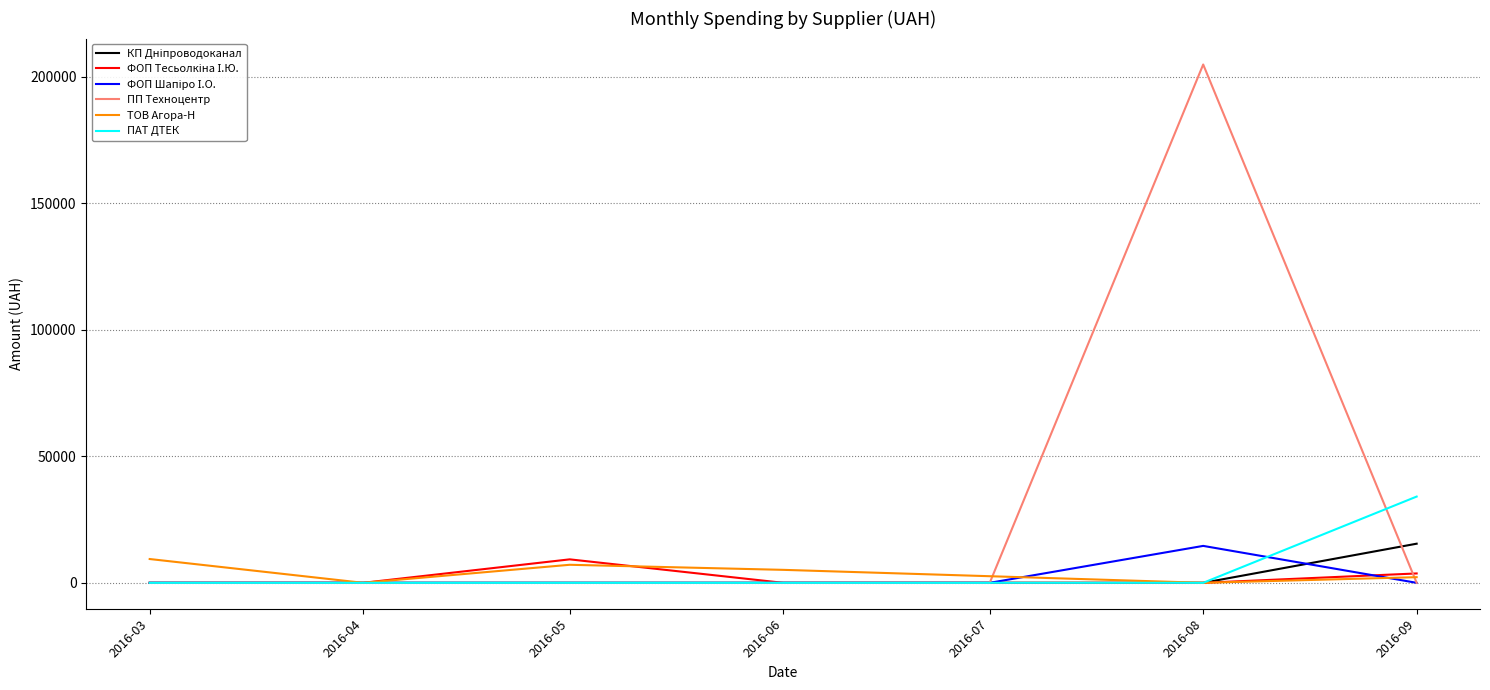

In ПП Техноцентр, how many points are higher than both neighbors (excluding endpoints)?

1